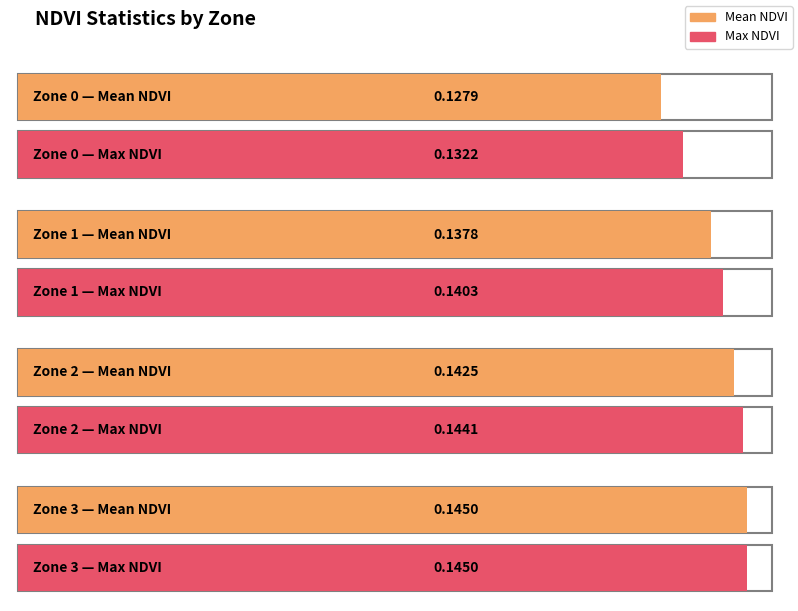

List the labels in order of value, largest first.

Zone 3, Zone 2, Zone 1, Zone 0